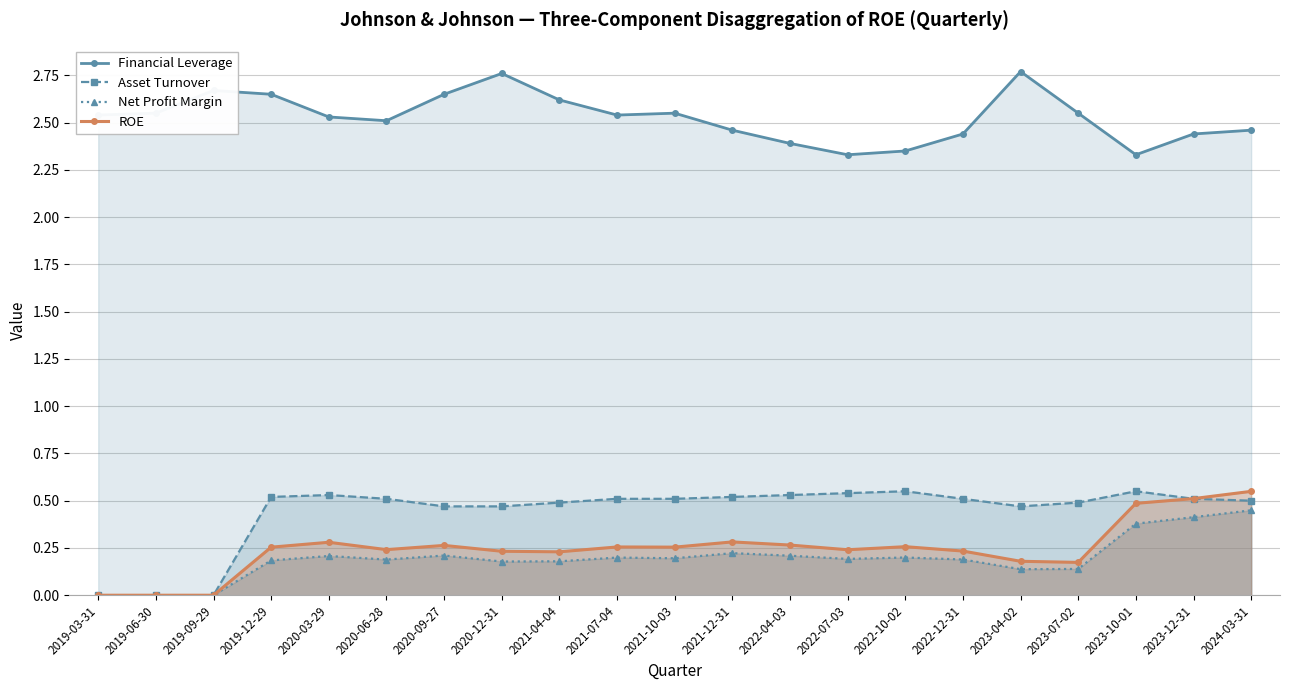

True or false: Net Profit Margin and Asset Turnover cross at least once.

False